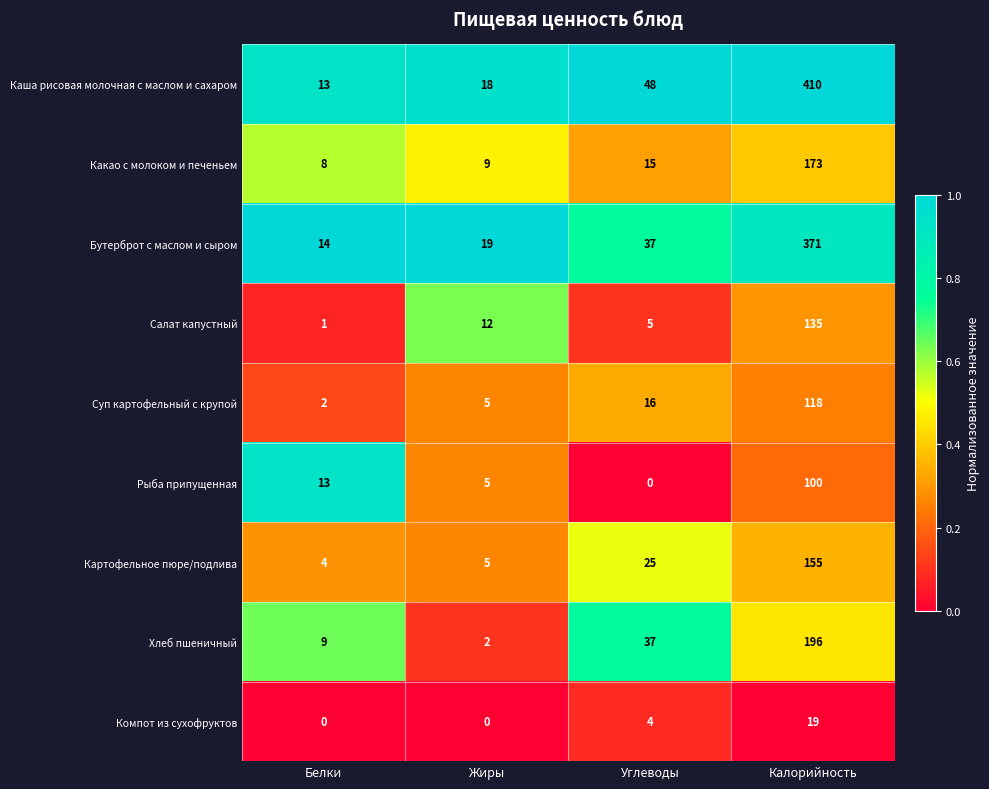

What is the lowest value of the Какао с молоком и печеньем series?

8